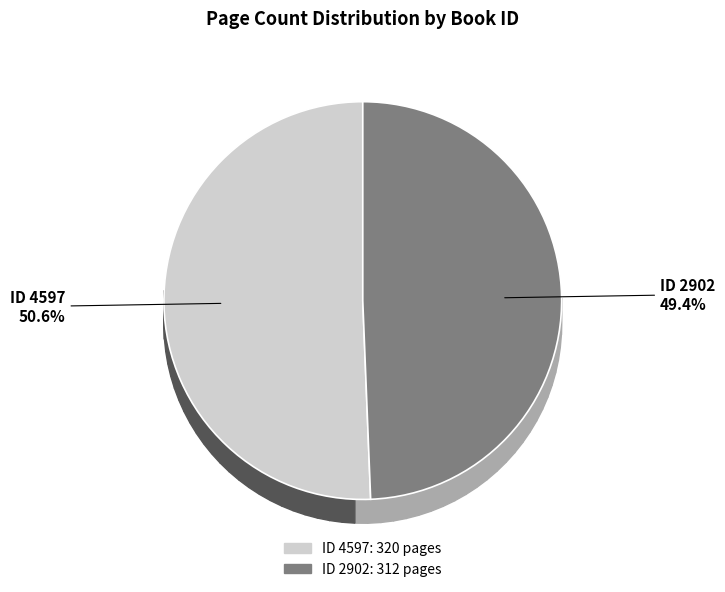

How many slices are in this pie chart?

2